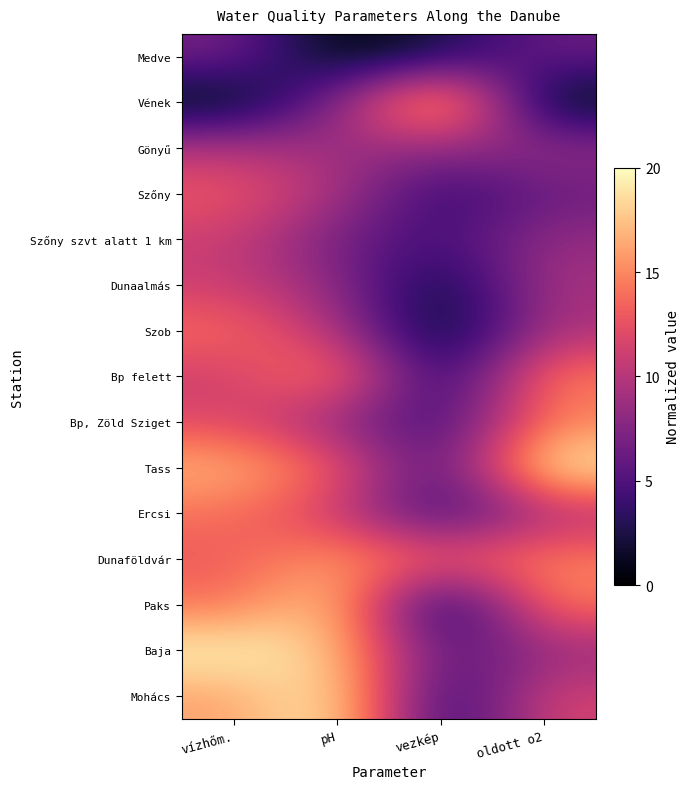

Reading right to left, list all the values displayed in this chart.

Medve: oldott o2=6.3	vezkép=2.4	pH=0.0	vízhőm.=7.0
Vének: oldott o2=0.0	vezkép=20.0	pH=7.5	vízhőm.=0.0
Gönyű: oldott o2=8.4	vezkép=8.2	pH=8.7	vízhőm.=10.0
Szőny: oldott o2=6.3	vezkép=3.2	pH=9.6	vízhőm.=13.0
Szőny szvt alatt 1 km: oldott o2=8.4	vezkép=4.3	pH=6.7	vízhőm.=11.0
Dunaalmás: oldott o2=9.5	vezkép=1.2	pH=8.1	vízhőm.=11.0
Szob: oldott o2=9.5	vezkép=0.0	pH=9.9	vízhőm.=14.0
Bp felett: oldott o2=14.7	vezkép=1.9	pH=15.7	vízhőm.=11.0
Bp, Zöld Sziget: oldott o2=14.7	vezkép=3.7	pH=8.1	vízhőm.=12.0
Tass: oldott o2=20.0	vezkép=4.3	pH=13.3	vízhőm.=17.0
Ercsi: oldott o2=9.5	vezkép=3.4	pH=11.0	vízhőm.=14.0
Dunaföldvár: oldott o2=14.7	vezkép=13.4	pH=15.9	vízhőm.=13.0
Paks: oldott o2=14.7	vezkép=0.1	pH=18.6	vízhőm.=14.0
Baja: oldott o2=8.4	vezkép=5.1	pH=17.7	vízhőm.=20.0
Mohács: oldott o2=11.6	vezkép=2.4	pH=20.0	vízhőm.=16.0